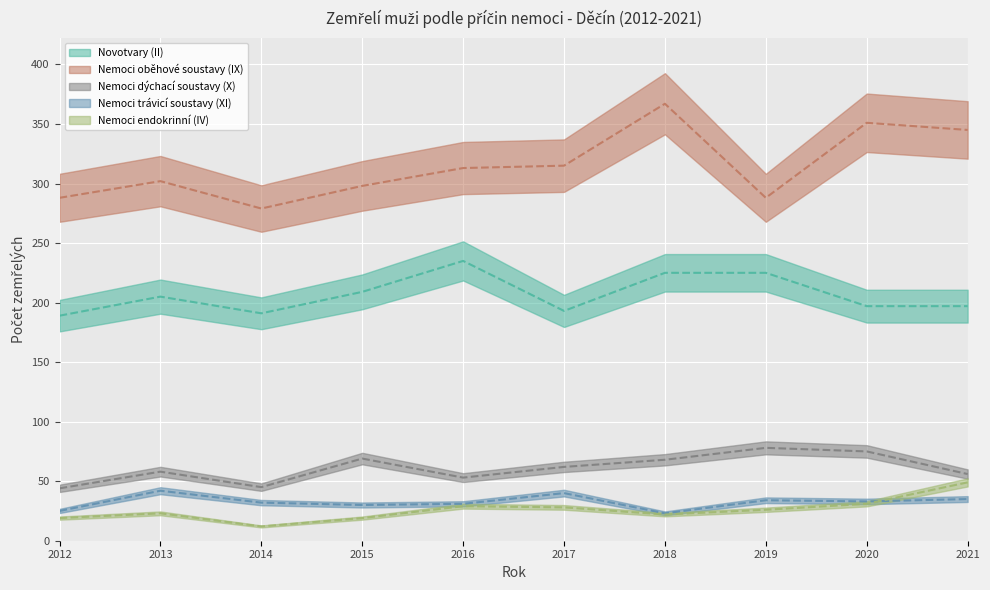

How many values in the Novotvary (II) series exceed 205?

4